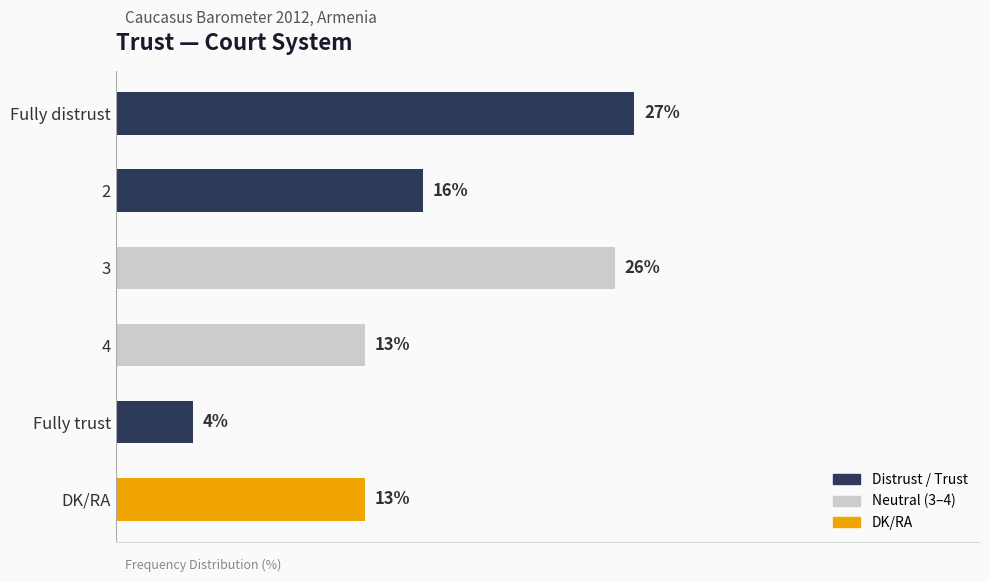

What is the label of the 1st bar from the top?

Fully distrust